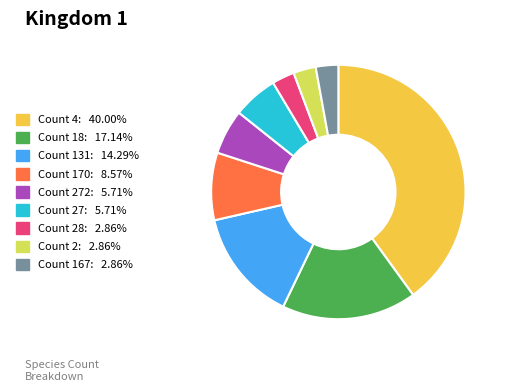

Does any single category account for the majority?

No